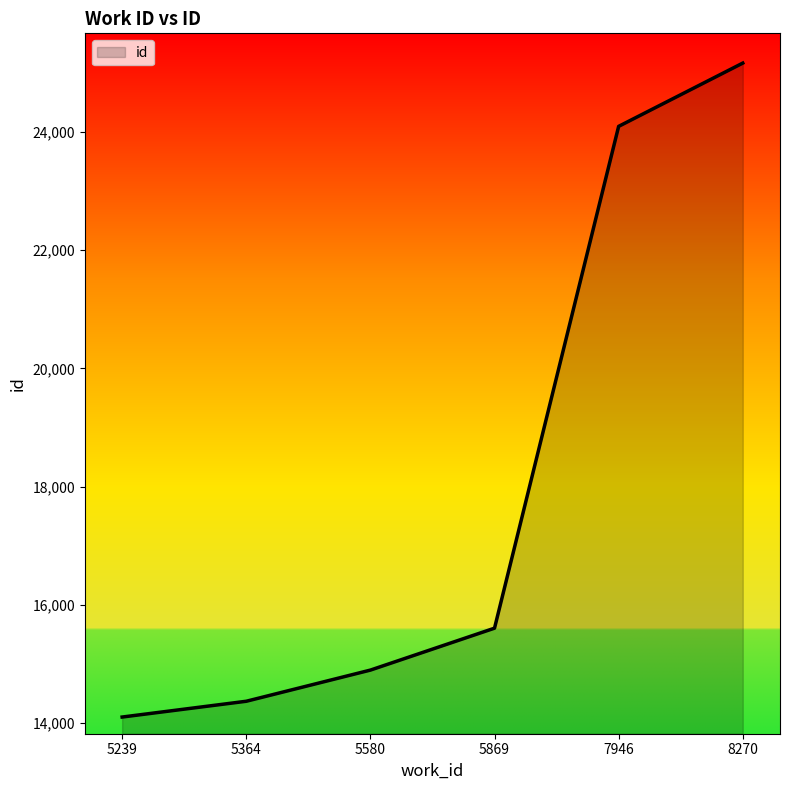

Does the chart display data point markers on the line(s)?

No